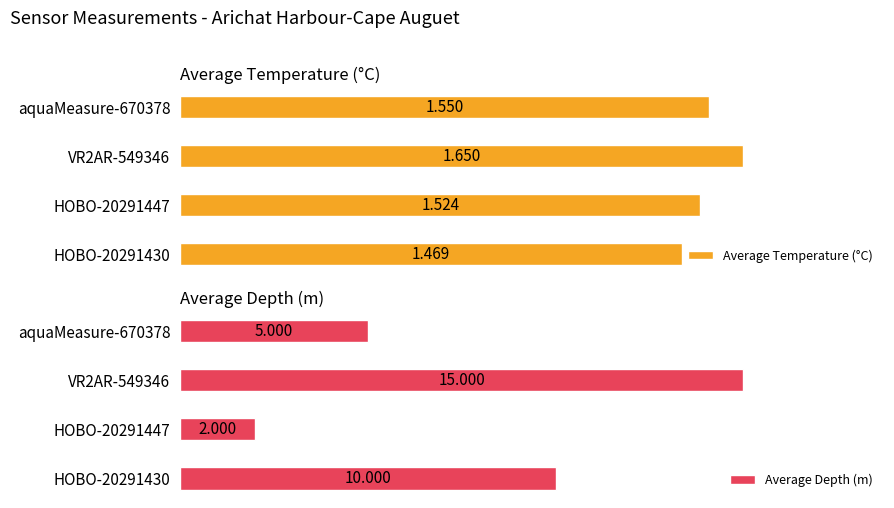

Are the bars grouped side by side (vs. stacked)?

Yes